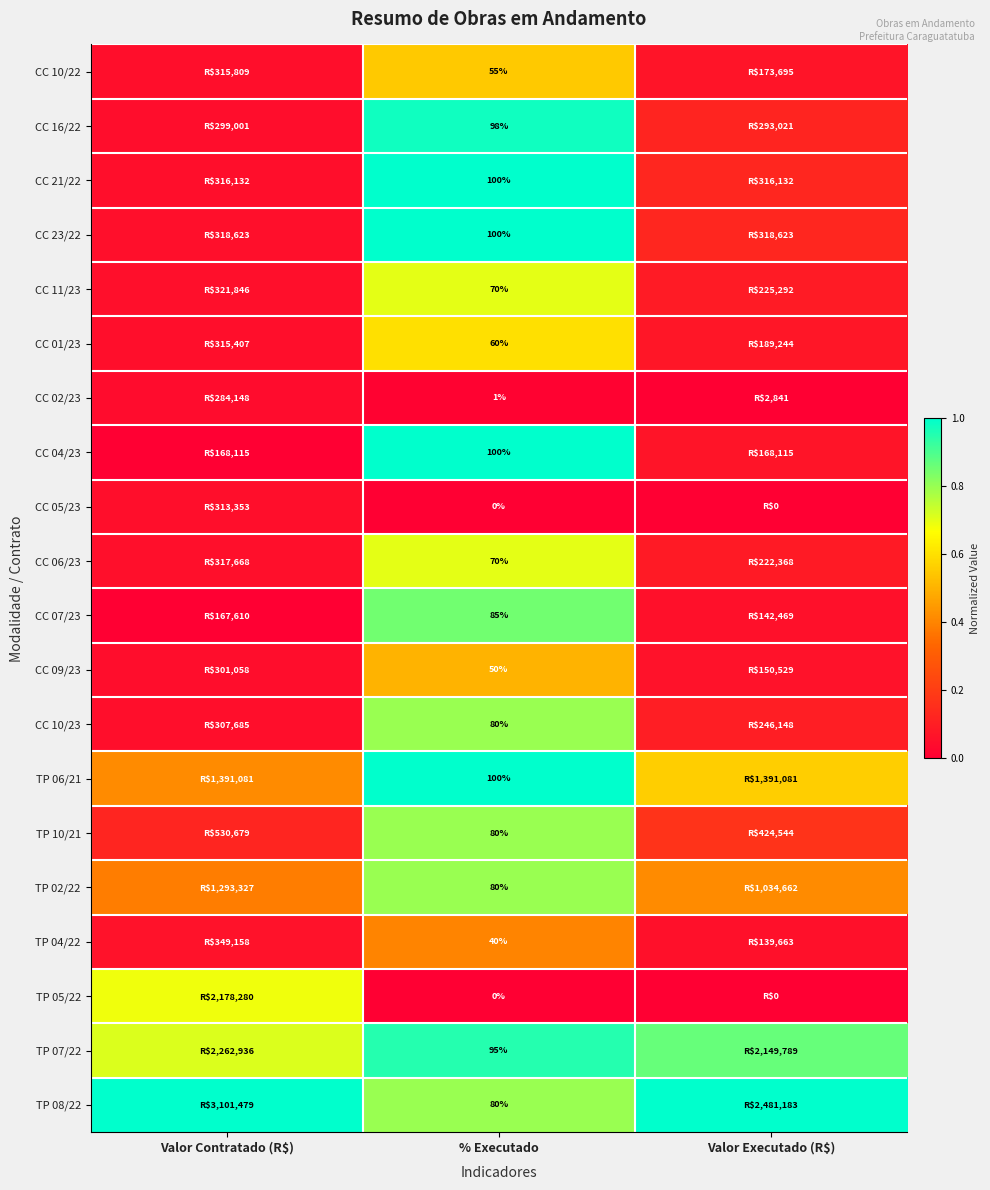

Which series changed the most between Valor Contratado (R$) and % Executado?

CC 04/23